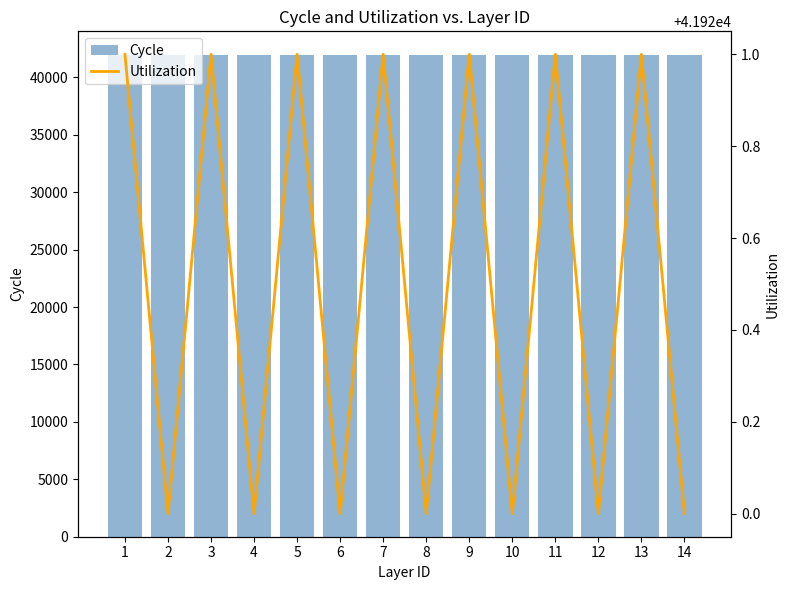

Reading left to right, extract all data points from this chart.

Cycle: 41920	41921	41920	41921	41920	41921	41920	41921	41920	41921	41920	41921	41920	41921
Utilization: 41921	41920	41921	41920	41921	41920	41921	41920	41921	41920	41921	41920	41921	41920